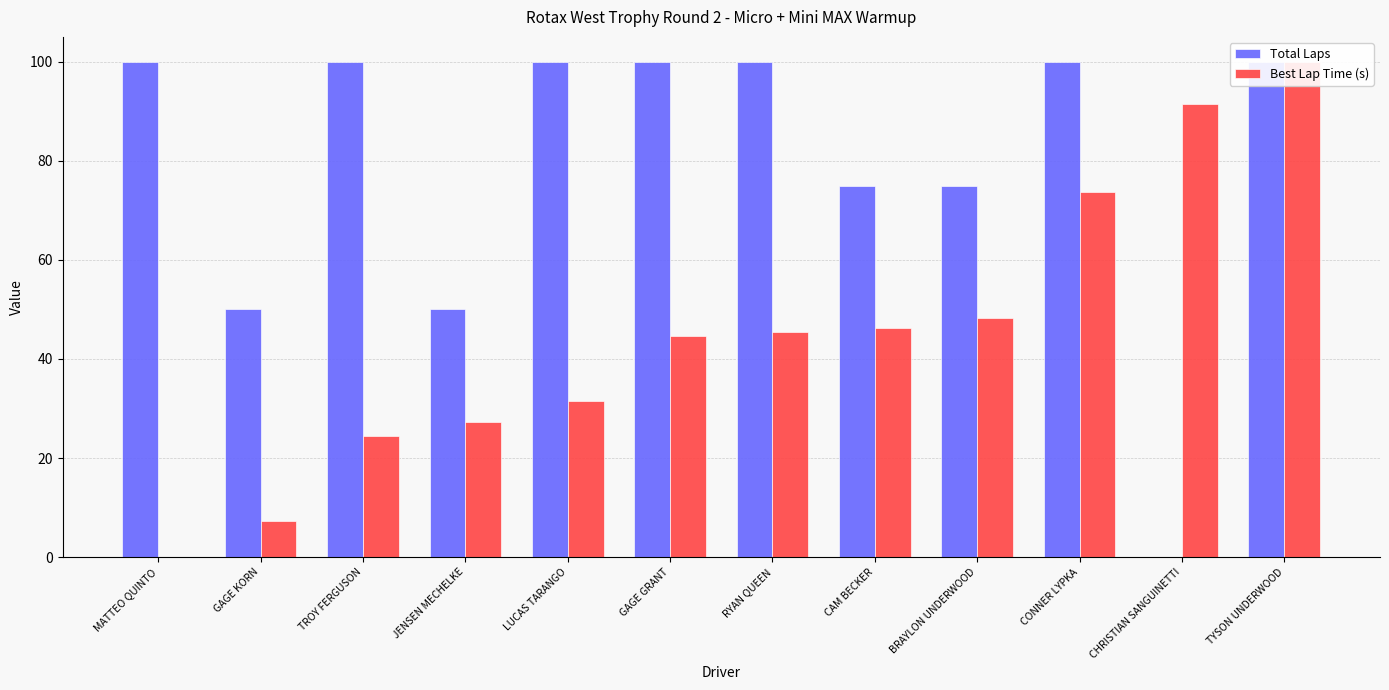

Does the chart contain any negative values?

No